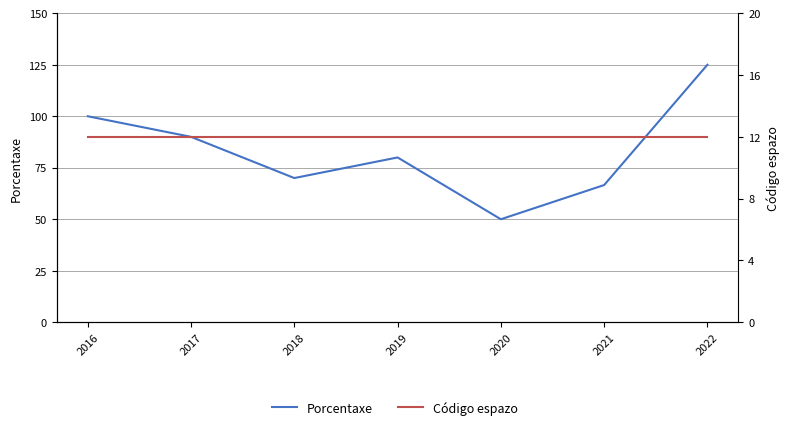

What is the maximum value shown in the chart?

125.0